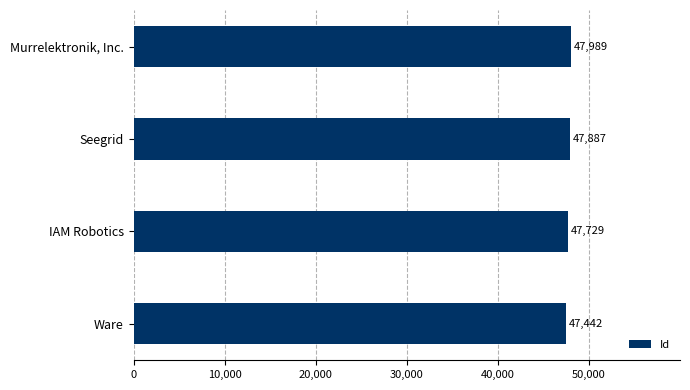

What is the sum of all values?

191047